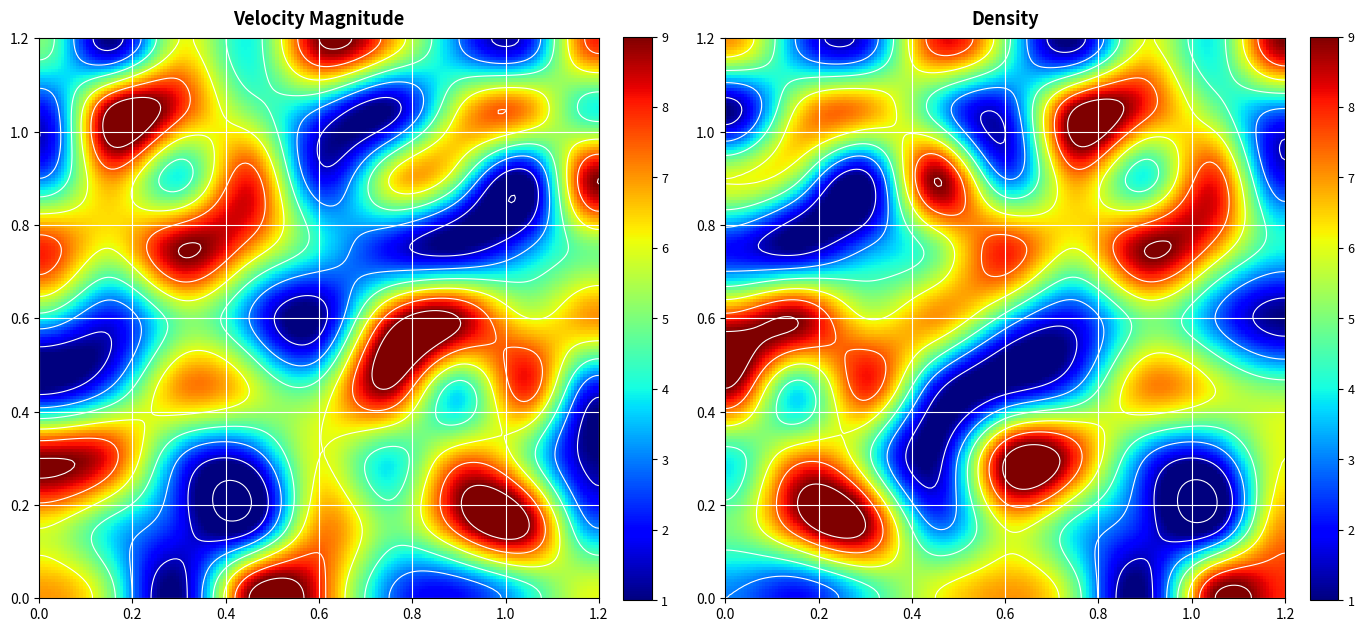

What is the total value across all series at 0?

48